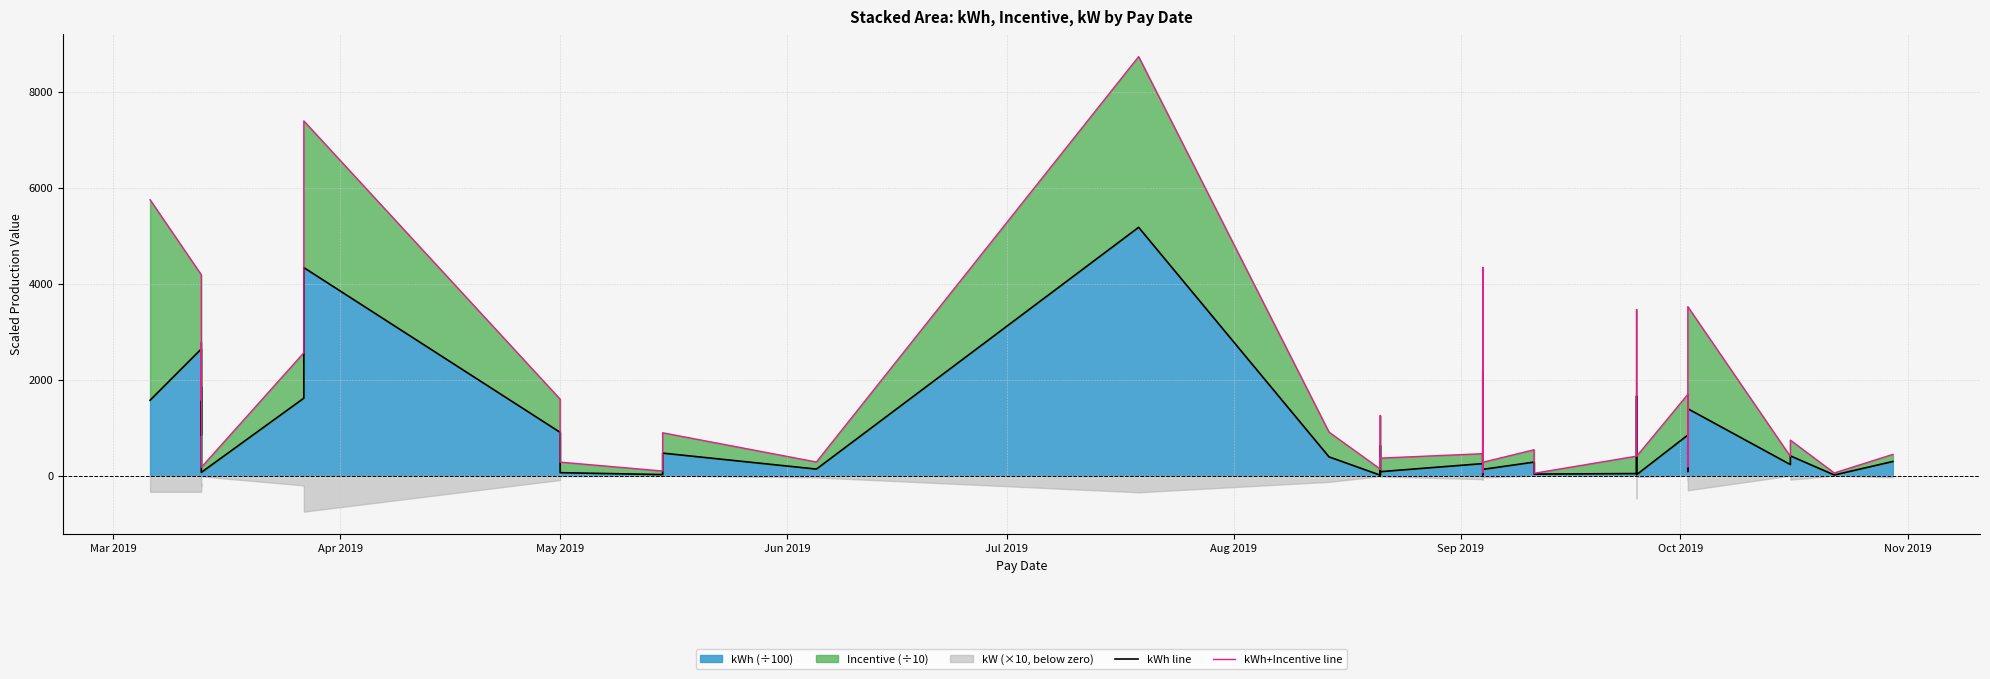

The value of kWh line at 14 is 213.0. True or false?

False